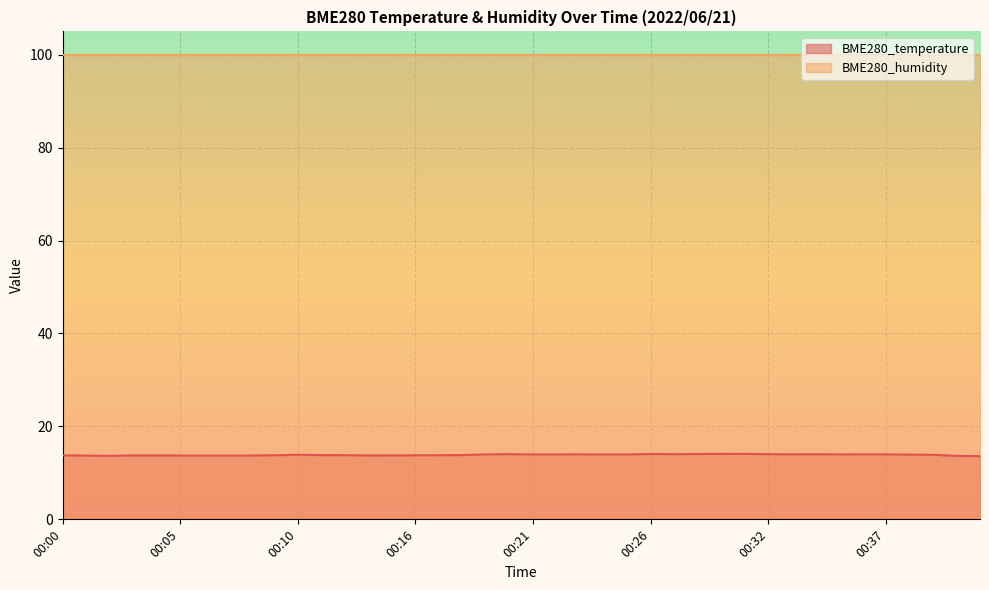

Approximately how many times larger is the value at 00:32 compared to 00:10?

1.0